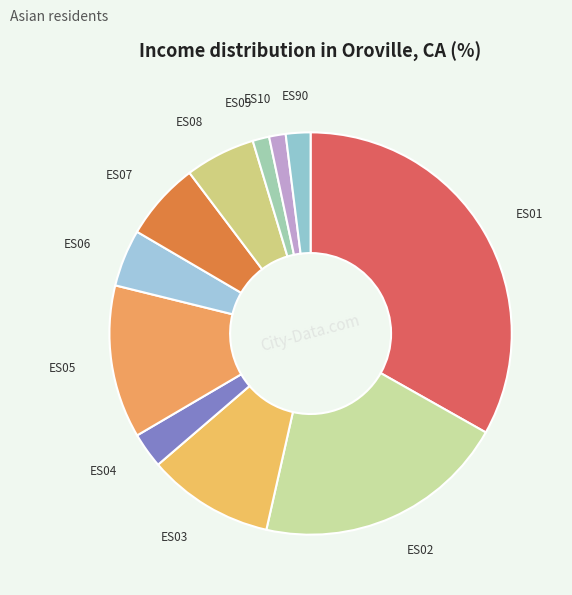

Does ES08 account for over 50% of the chart?

No